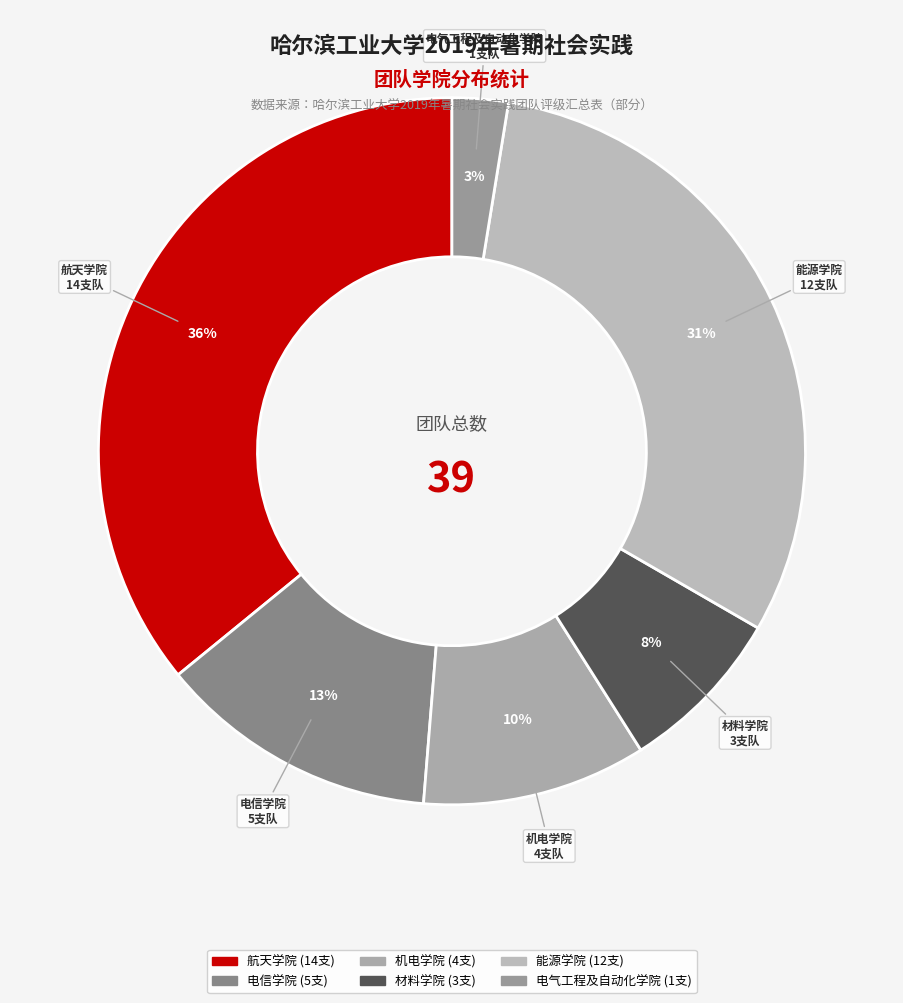

To the nearest percent, what percentage of the pie is 电气工程及自动化学院?

3%